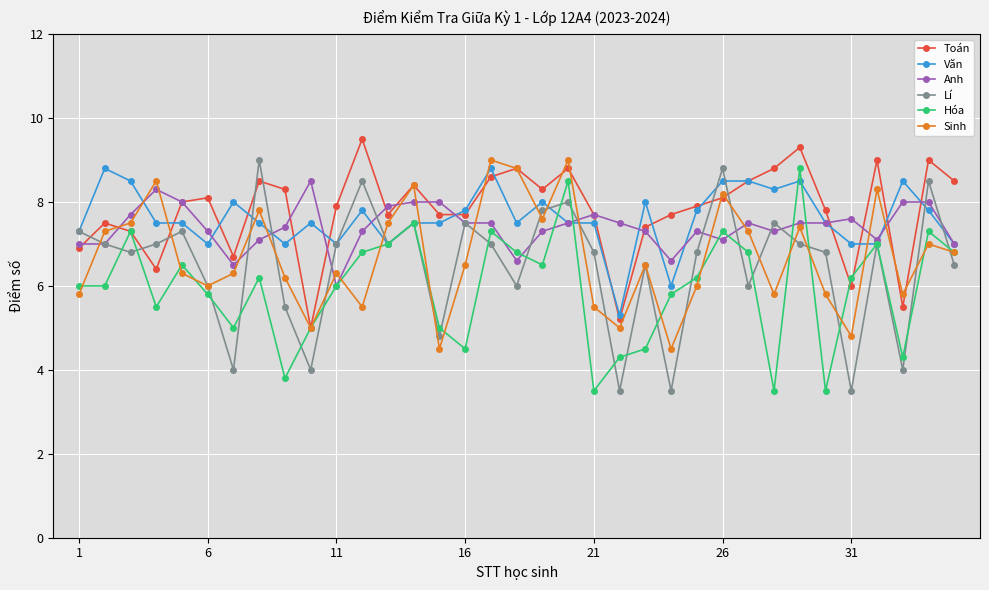

True or false: Văn has more than 0 points higher than both neighbors.

True